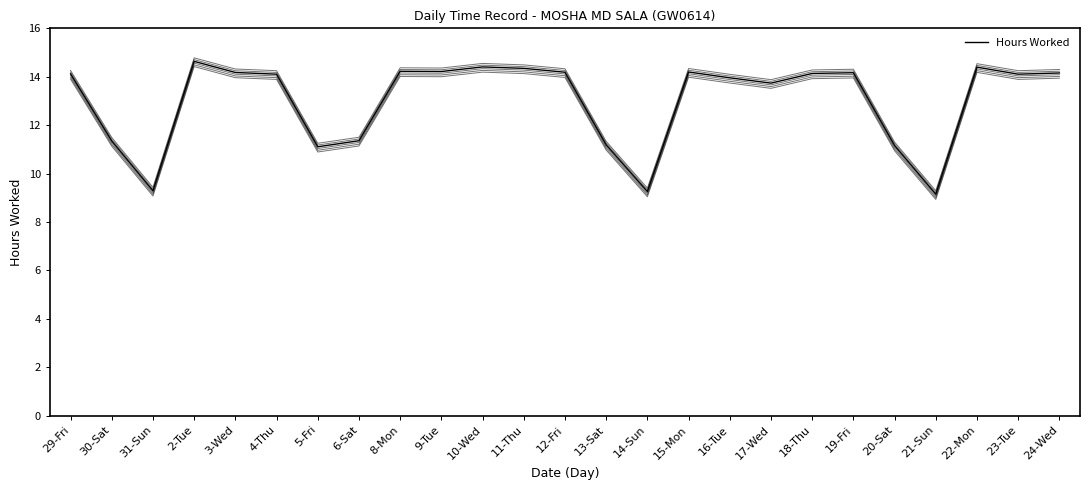

The chart shows a value of 3.5 at 30-Sat. True or false?

False